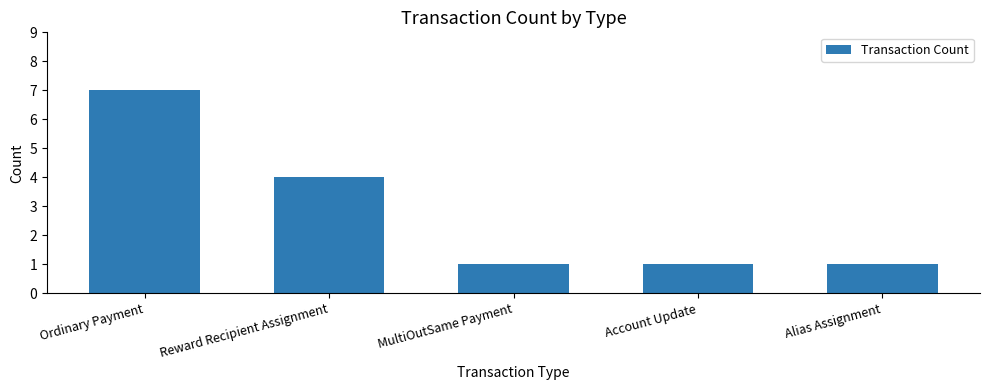

Which category has the highest value across all series?

Ordinary Payment